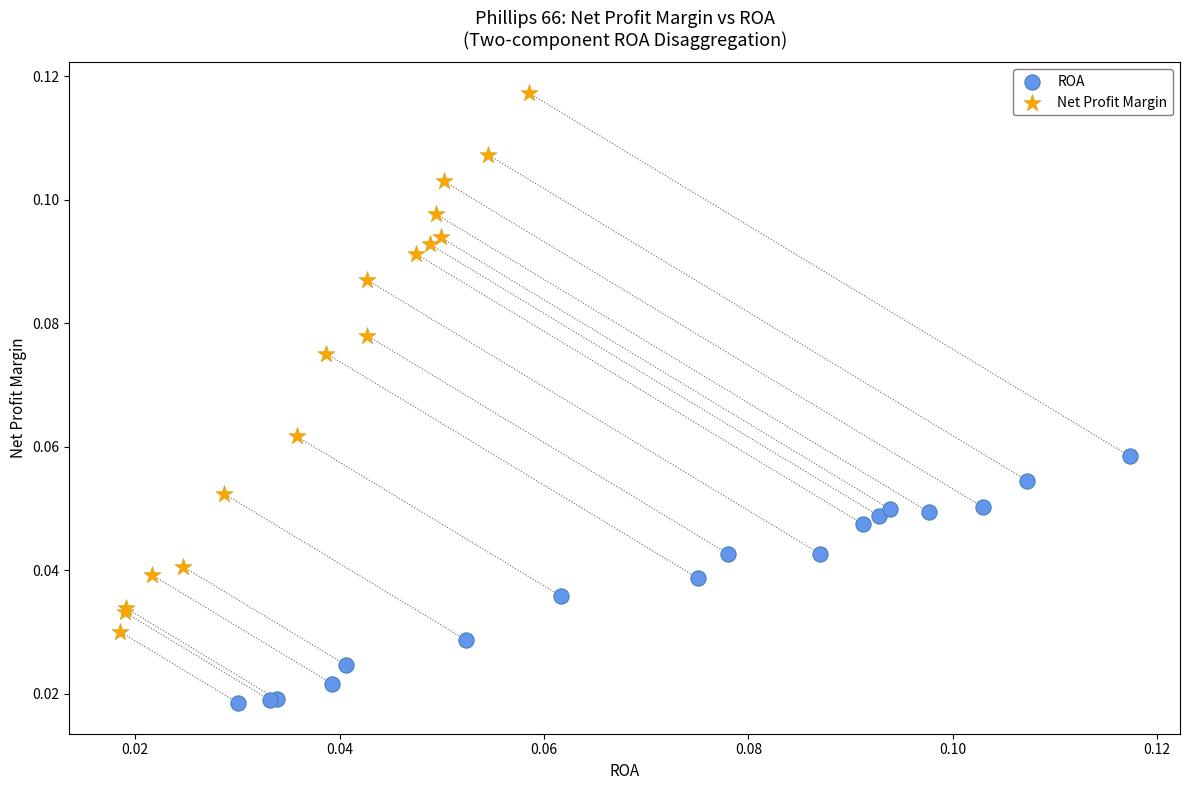

Which series contains the highest Y value?

Net Profit Margin